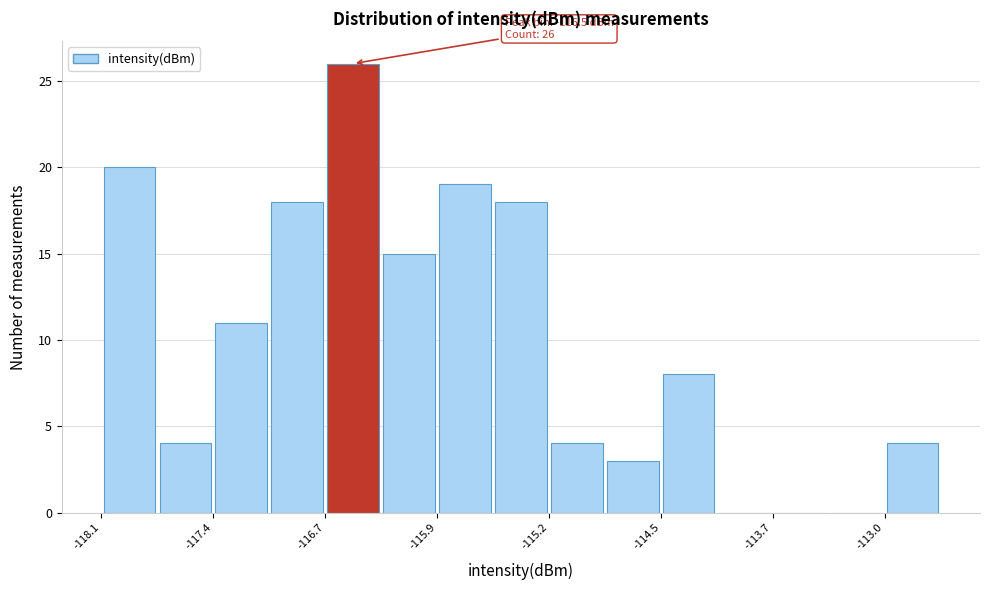

Around what value on the x-axis is the tallest bar? Give the approximate position of its centre, as read against the axis.

-116.5